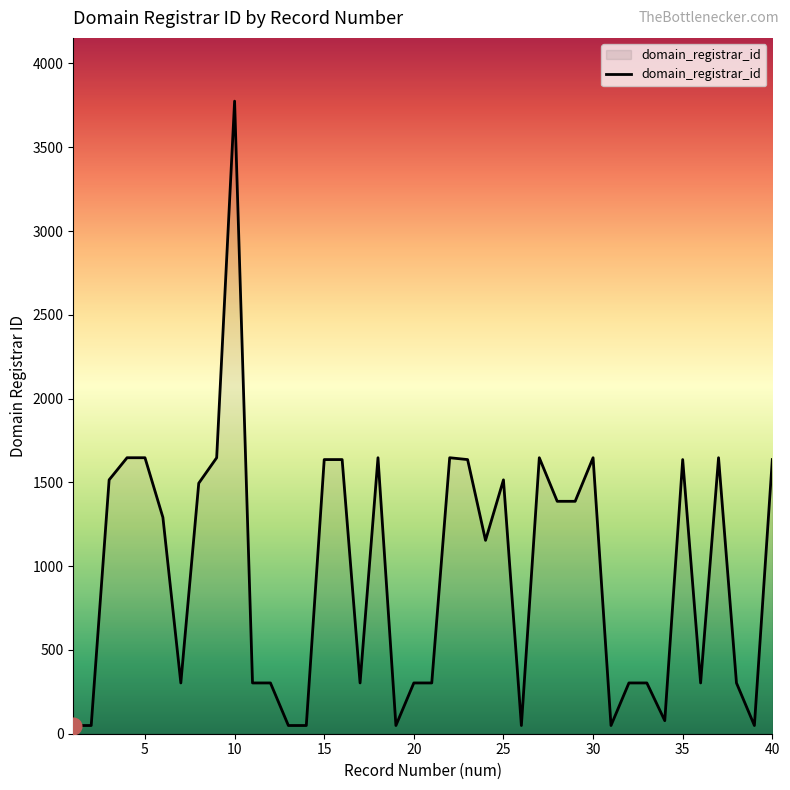

What is the greatest value displayed?

3775